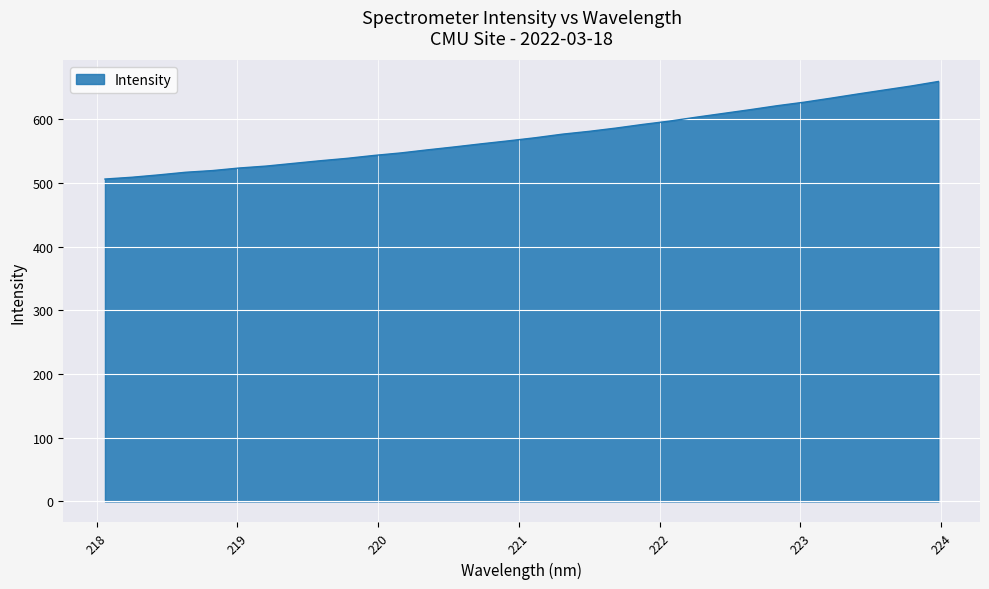

What is the sum of all values?

18348.1